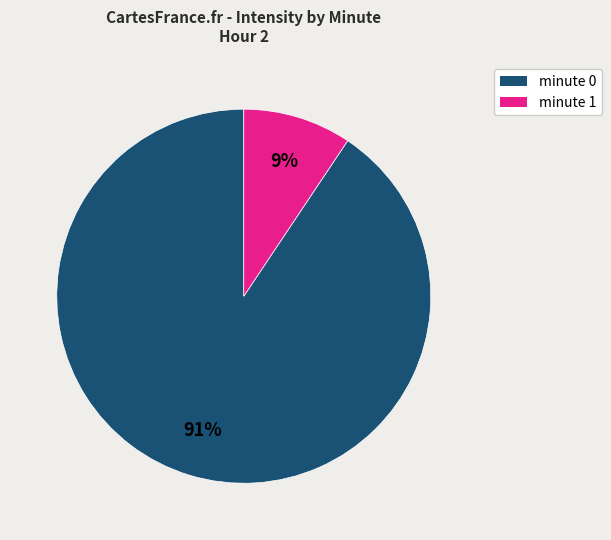

To the nearest percent, what is the average slice percentage?

50%